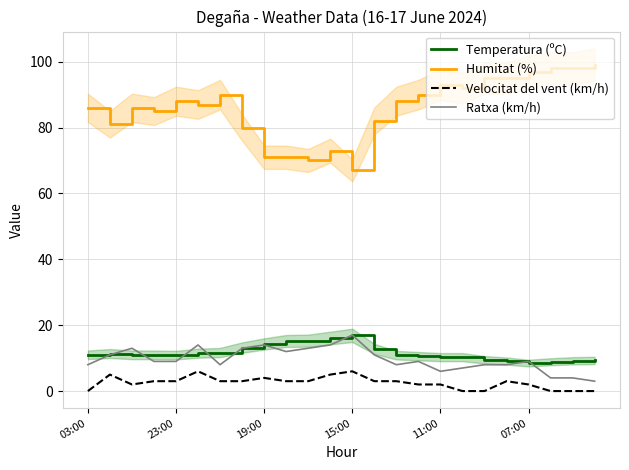

Read the Ratxa (km/h) value at 18.

8.0